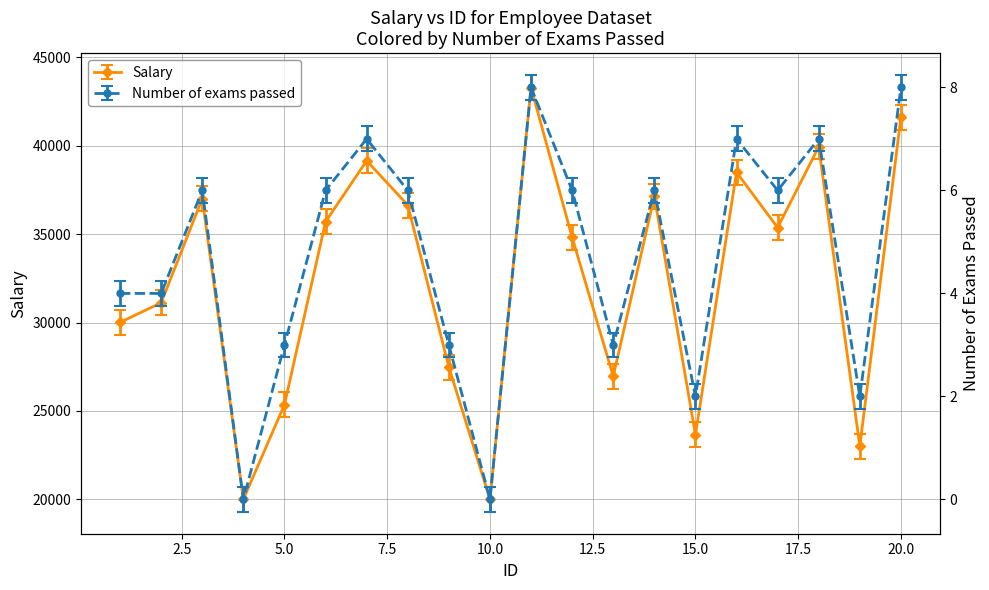

List the series in order of their overall mean, highest first.

Salary, Number of exams passed